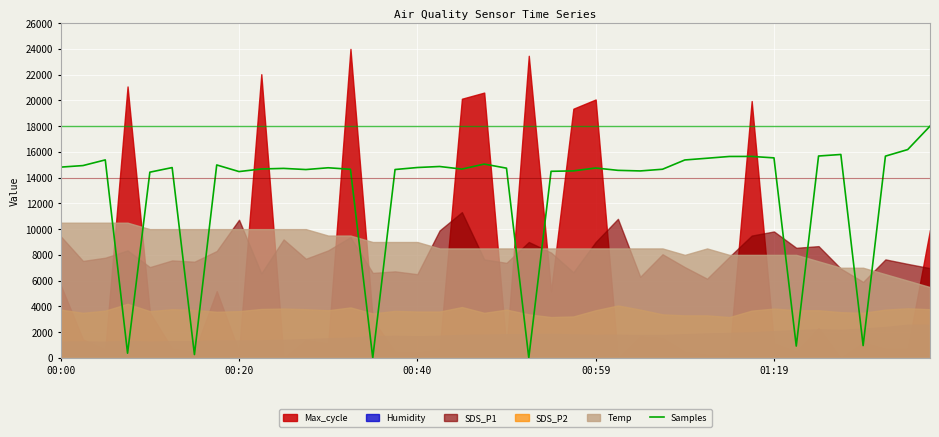

How many lines are shown in the chart?

1